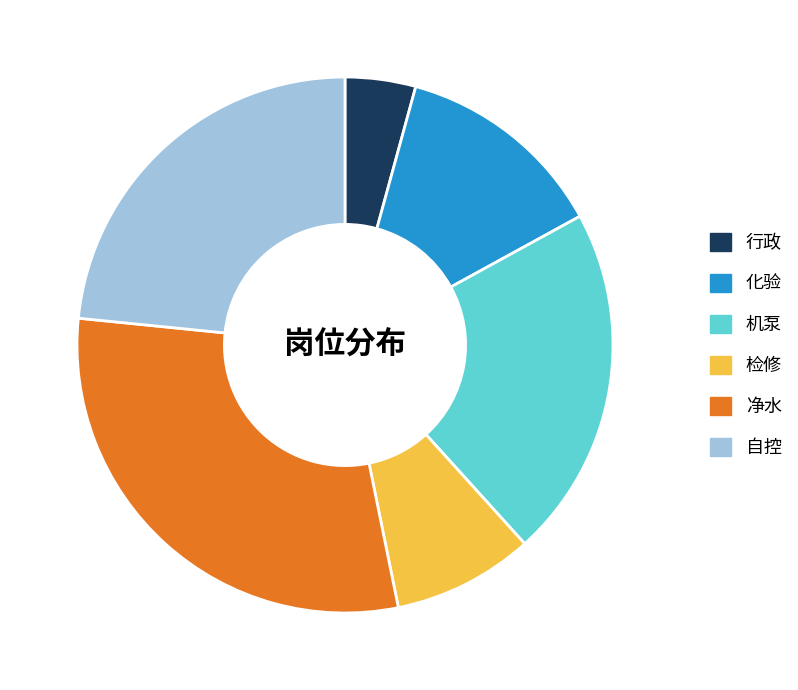

Is 机泵 the majority of the pie?

No